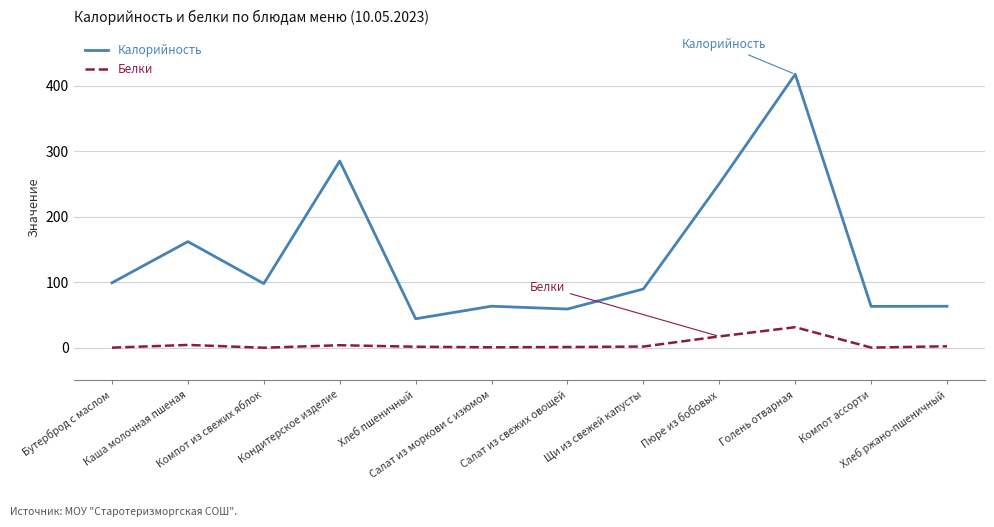

At which category does Калорийность reach its first local valley?

Компот из свежих яблок